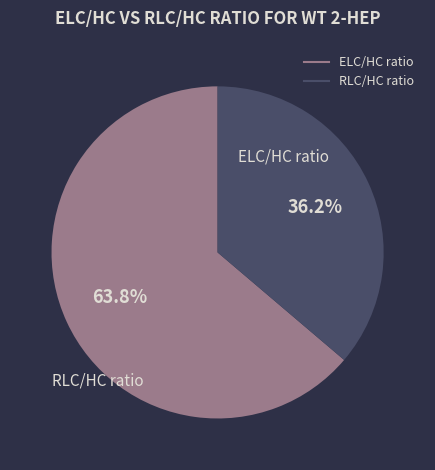

Rank the categories by value from lowest to highest.

RLC/HC ratio, ELC/HC ratio